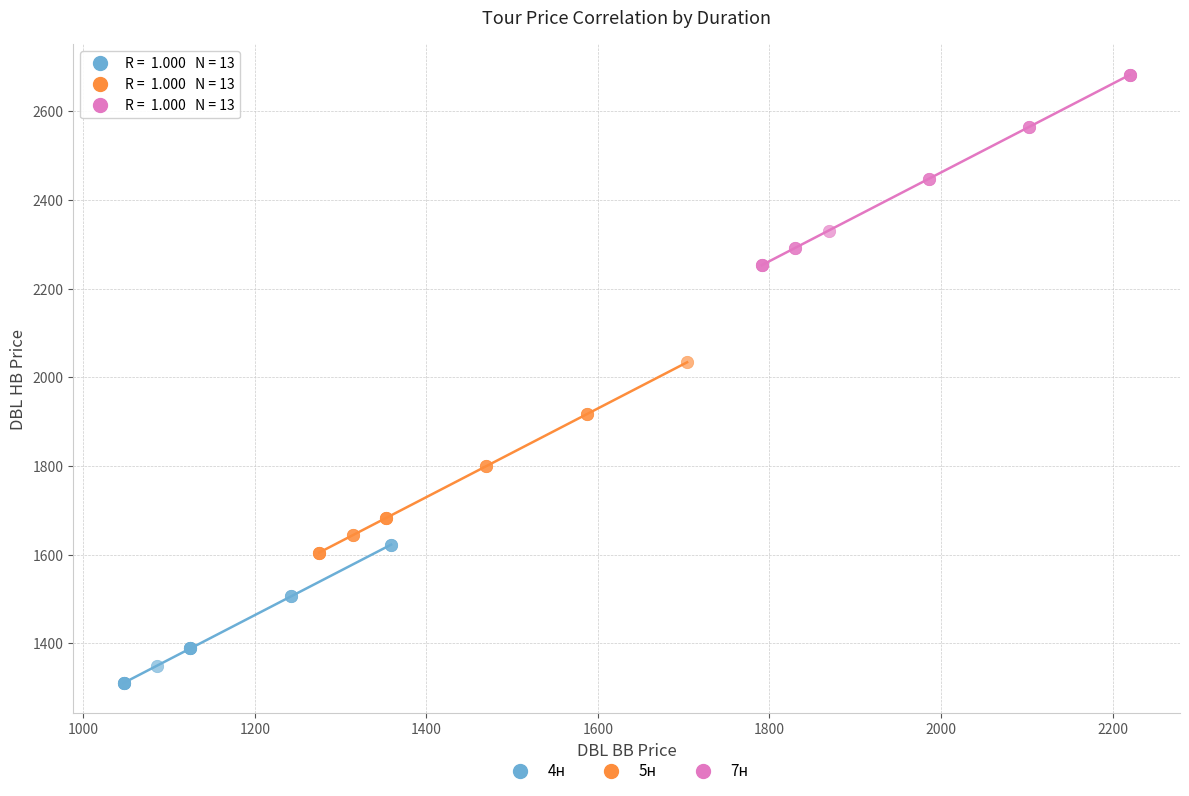

Which series contains the lowest Y value?

4н